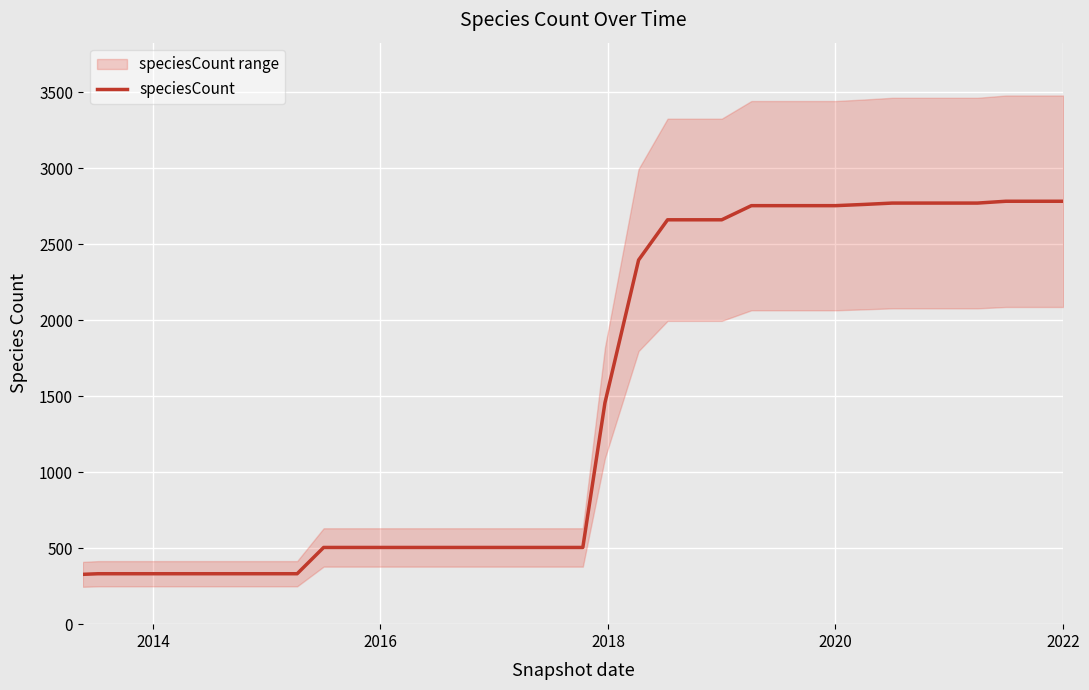

What is the minimum value for speciesCount?

328